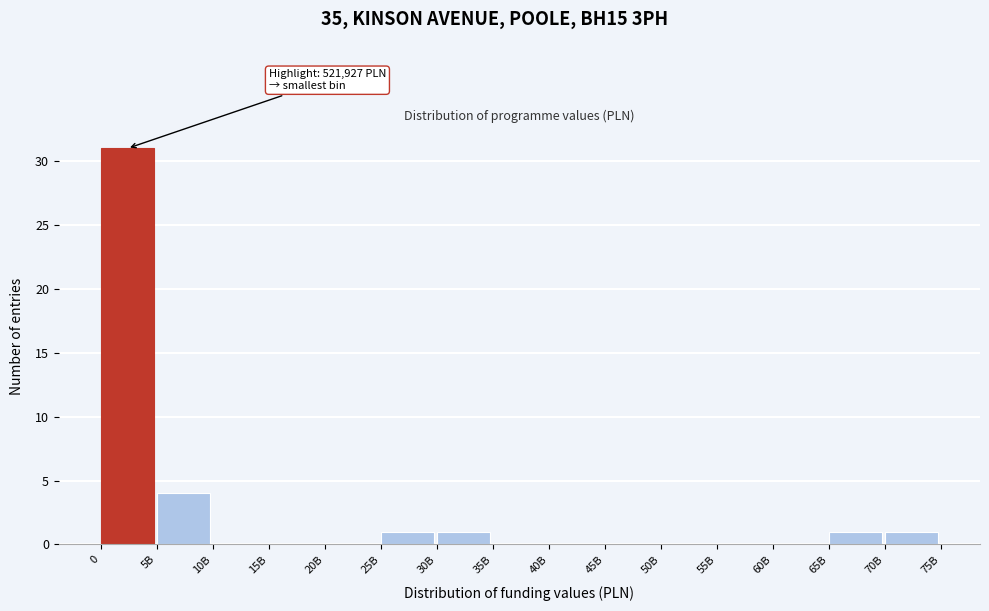

Reading left to right, transcribe all the data shown in this chart.

0=31	5B=4	10B=0	15B=0	20B=0	25B=1	30B=1	35B=0	40B=0	45B=0	50B=0	55B=0	60B=0	65B=1	70B=1